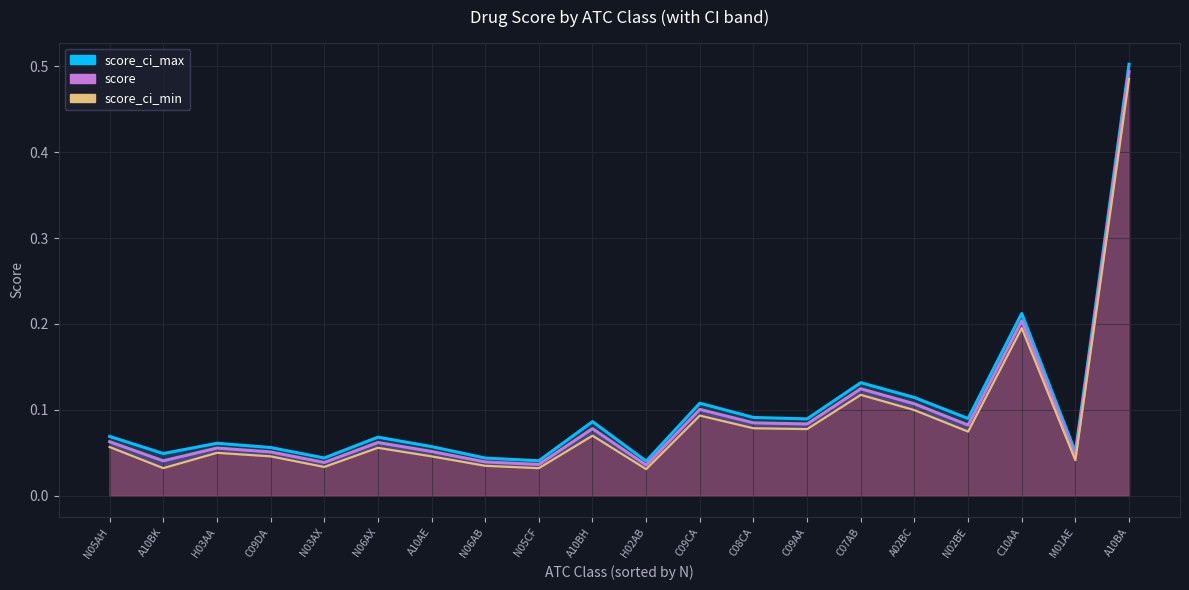

True or false: score_ci_min and score_ci_max cross at least once.

False